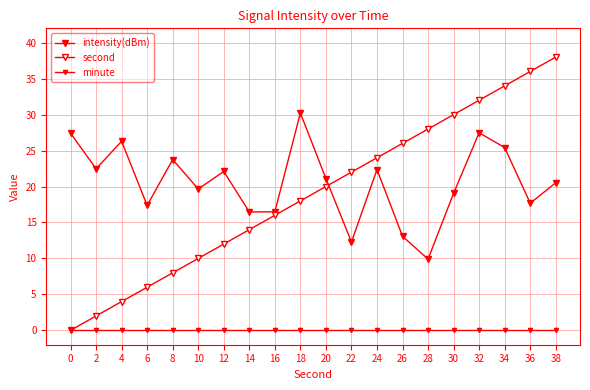

Reading left to right, extract all data points from this chart.

intensity(dBm): 0=27.4	2=22.5	4=26.3	6=17.4	8=23.8	10=19.7	12=22.1	14=16.5	16=16.5	18=30.2	20=21.1	22=12.3	24=22.4	26=13.1	28=9.9	30=19.1	32=27.5	34=25.4	36=17.7	38=20.5
second: 0=0.0	2=2.0	4=4.0	6=6.0	8=8.0	10=10.0	12=12.0	14=14.0	16=16.0	18=18.0	20=20.0	22=22.0	24=24.0	26=26.0	28=28.0	30=30.0	32=32.0	34=34.0	36=36.0	38=38.0
minute: 0=0.0	2=0.0	4=0.0	6=0.0	8=0.0	10=0.0	12=0.0	14=0.0	16=0.0	18=0.0	20=0.0	22=0.0	24=0.0	26=0.0	28=0.0	30=0.0	32=0.0	34=0.0	36=0.0	38=0.0